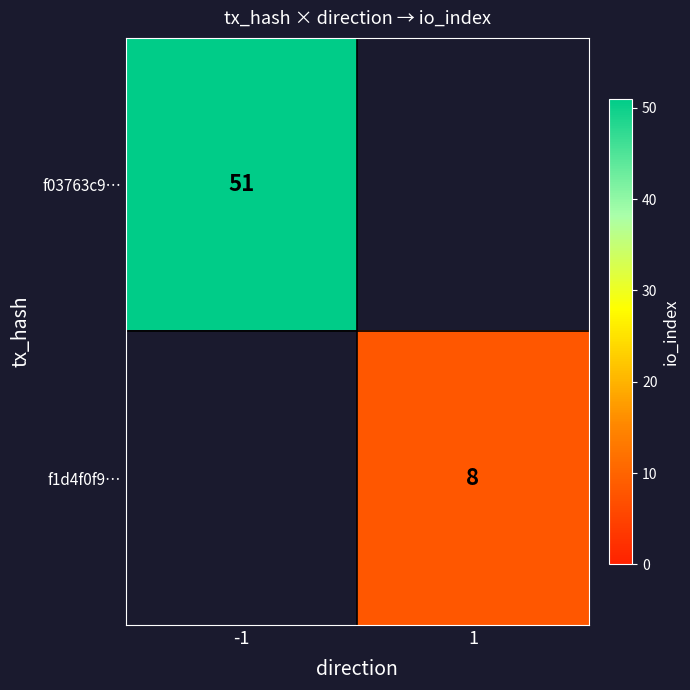

At how many categories does at least one series exceed 34?

1